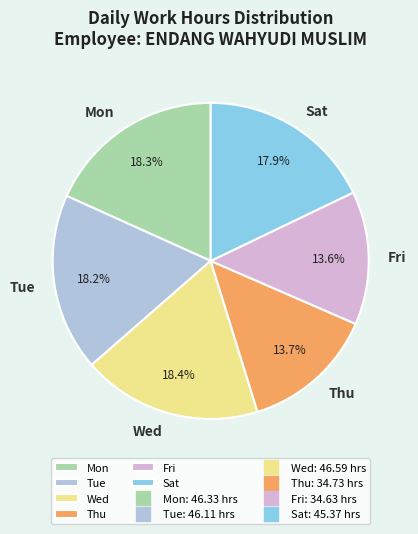

How many slices are in this pie chart?

6